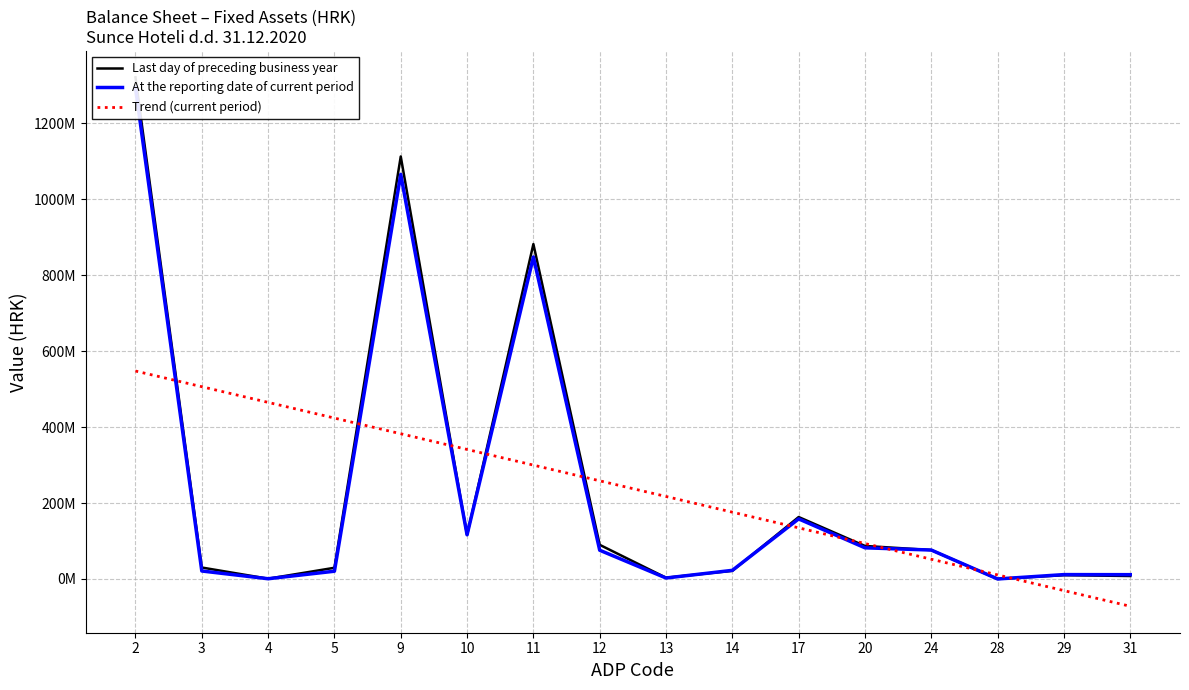

Between 2 and 17, which series saw the biggest shift?

Last day of preceding business year